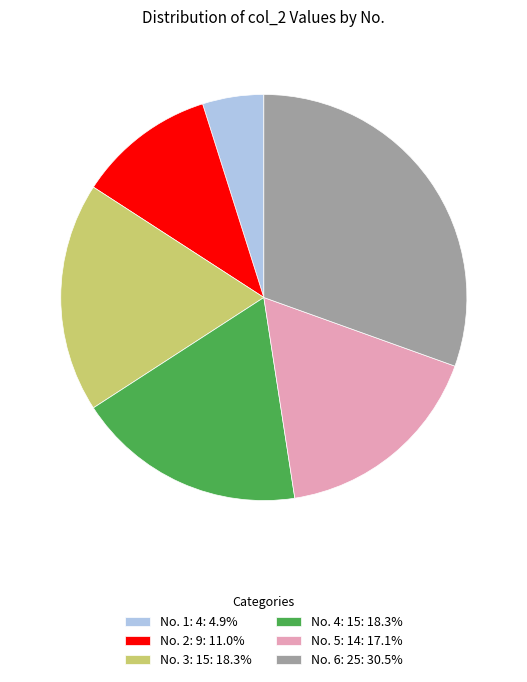

Combined, do No. 2: 9: 11.0% and No. 4: 15: 18.3% account for over 50%?

No